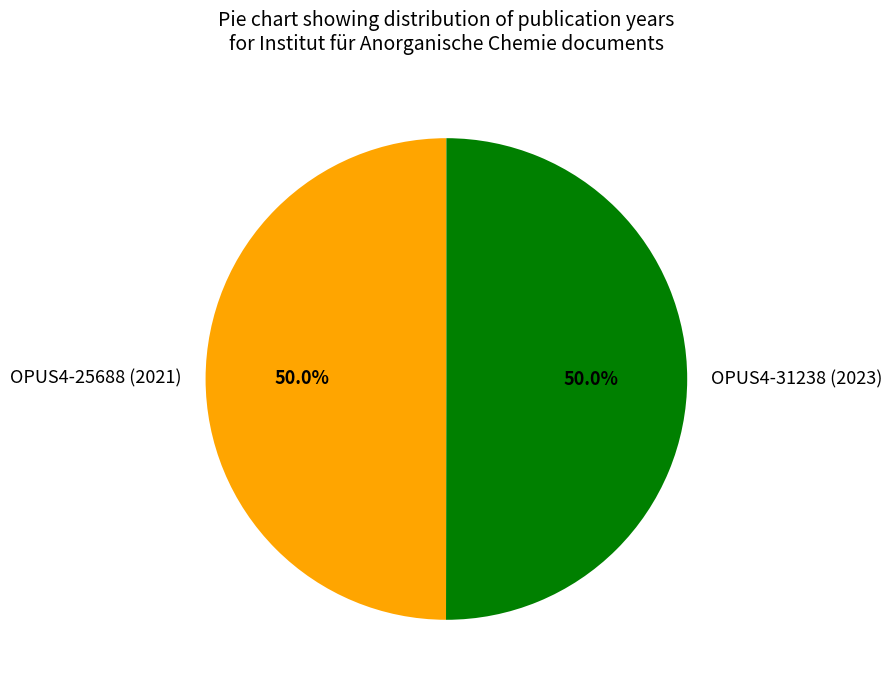

What is the ratio of the value at OPUS4-25688 (2021) to the value at OPUS4-31238 (2023)?

1.0